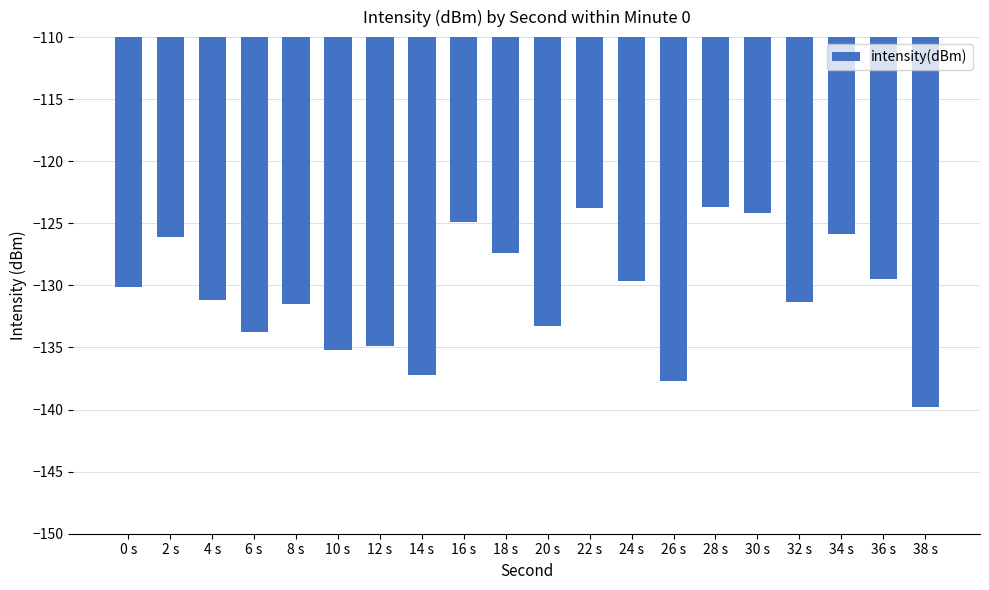

What is the difference between the maximum and minimum values?

16.1